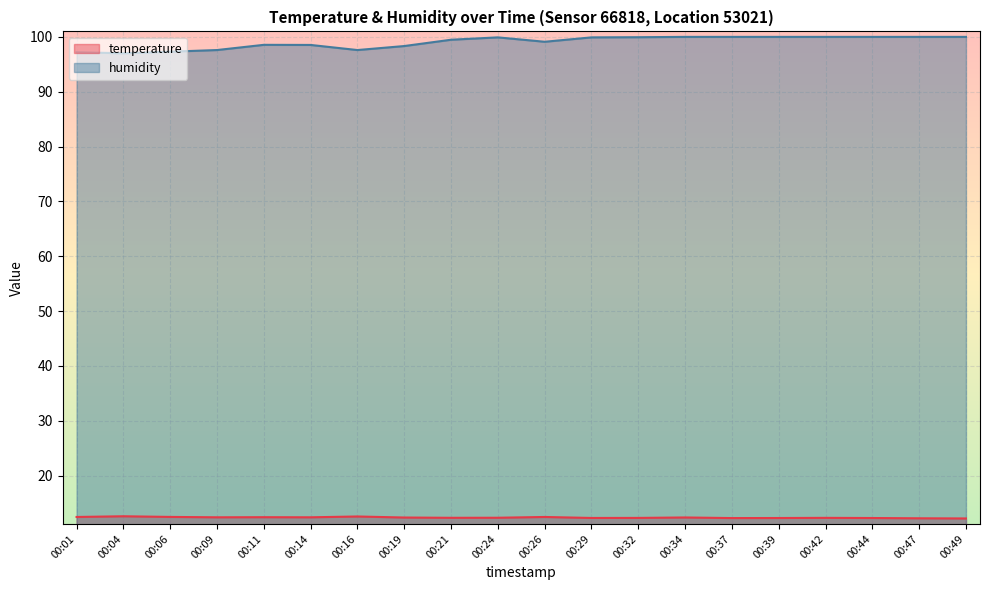

Is the value of temperature at 00:34 greater than the value of humidity at 00:16?

No